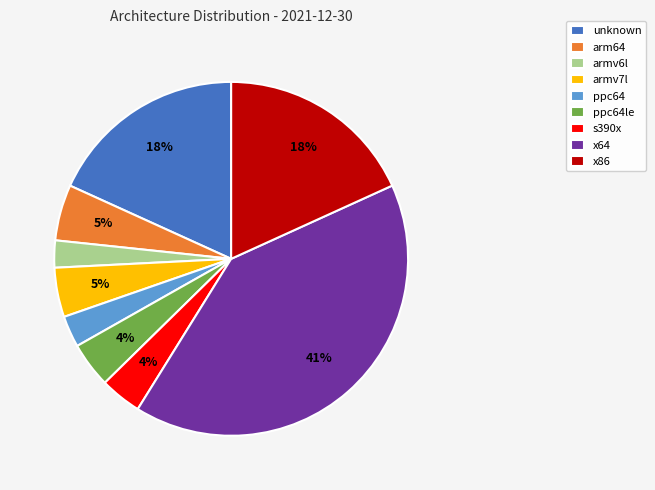

Does arm64 account for over 50% of the chart?

No